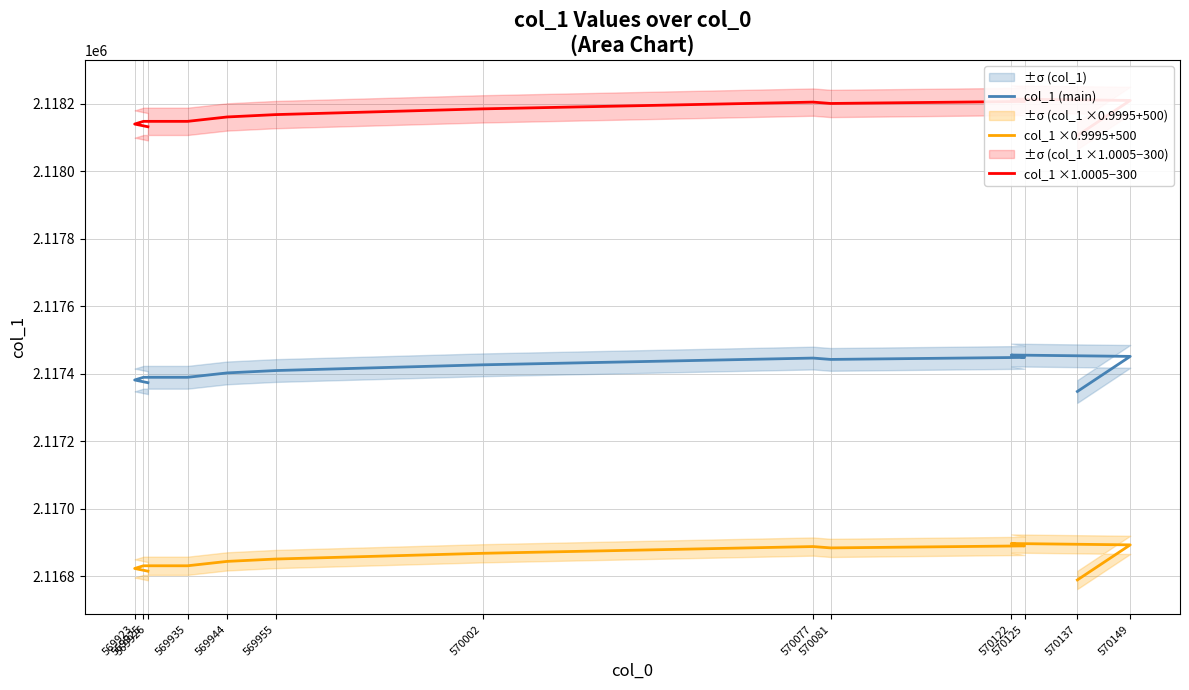

What is the greatest value displayed?

2118213.7